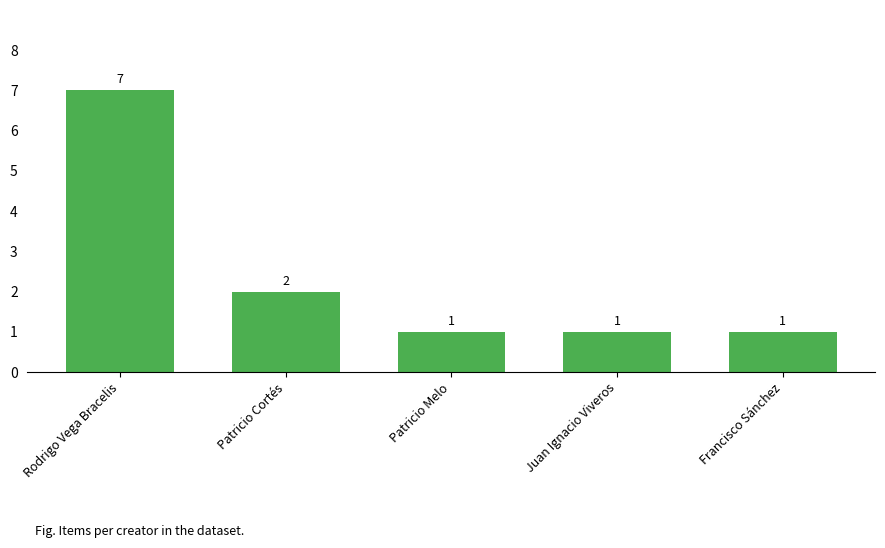

Are the bars horizontal?

No